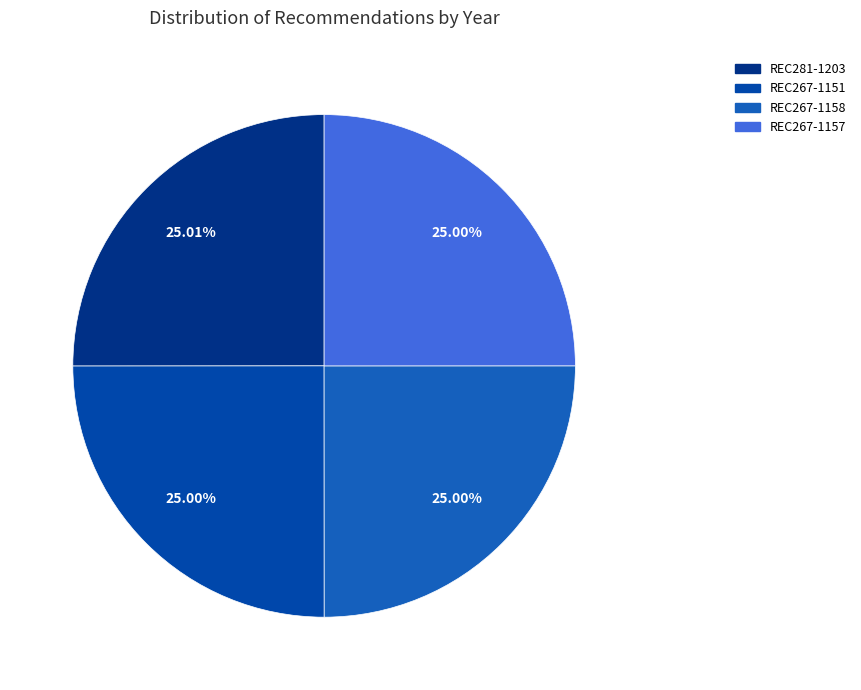

Does any single category account for the majority?

No